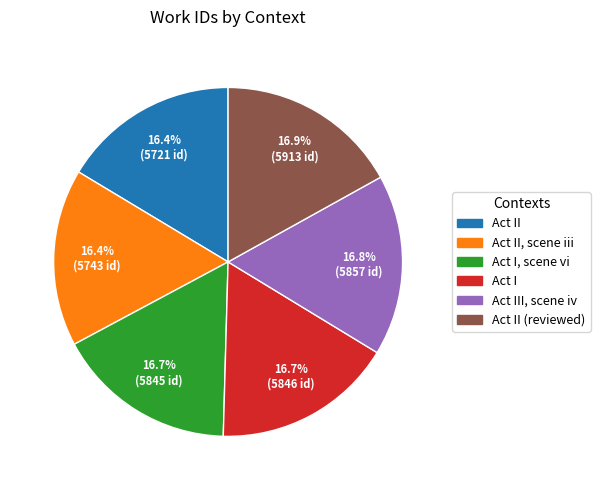

To the nearest percent, what percentage of the pie is Act II (reviewed)?

17%